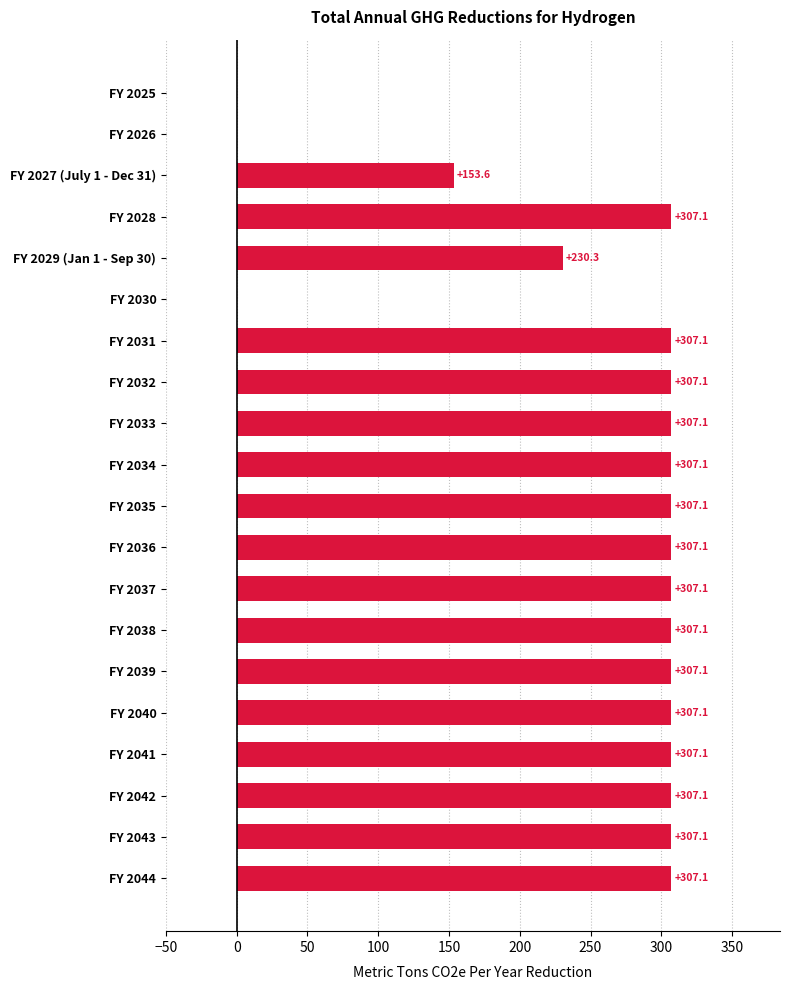

How many data points are above 307?

15